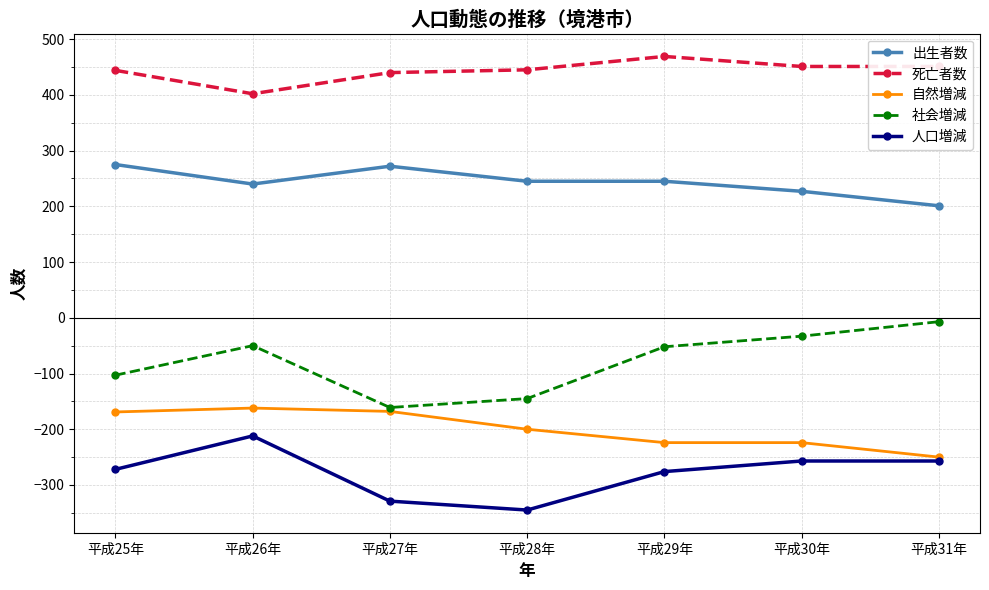

Does the chart have visible grid lines?

Yes